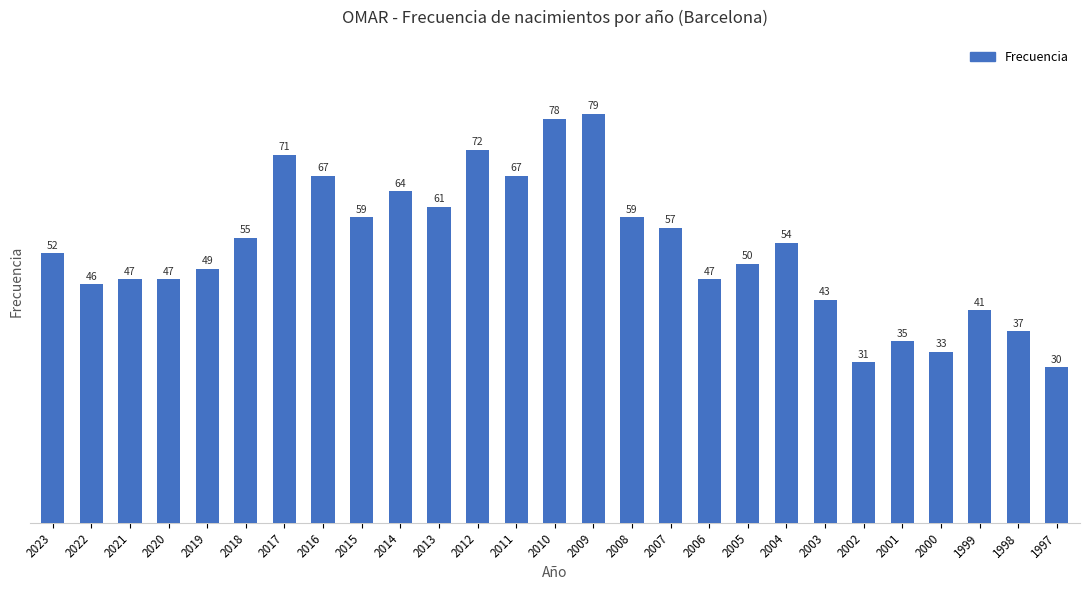

The value at 2013 is 61. True or false?

True